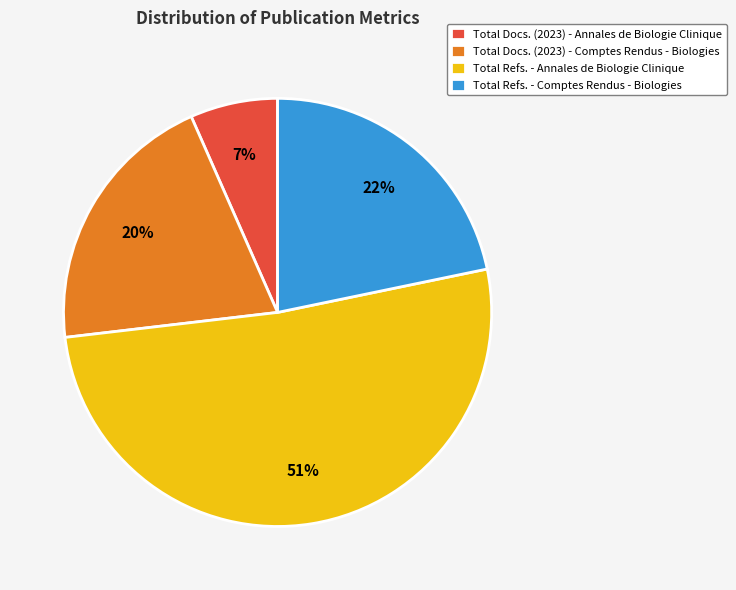

To the nearest percent, what is the combined percentage of Total Docs. (2023) - Annales de Biologie Clinique and Total Docs. (2023) - Comptes Rendus - Biologies?

27%